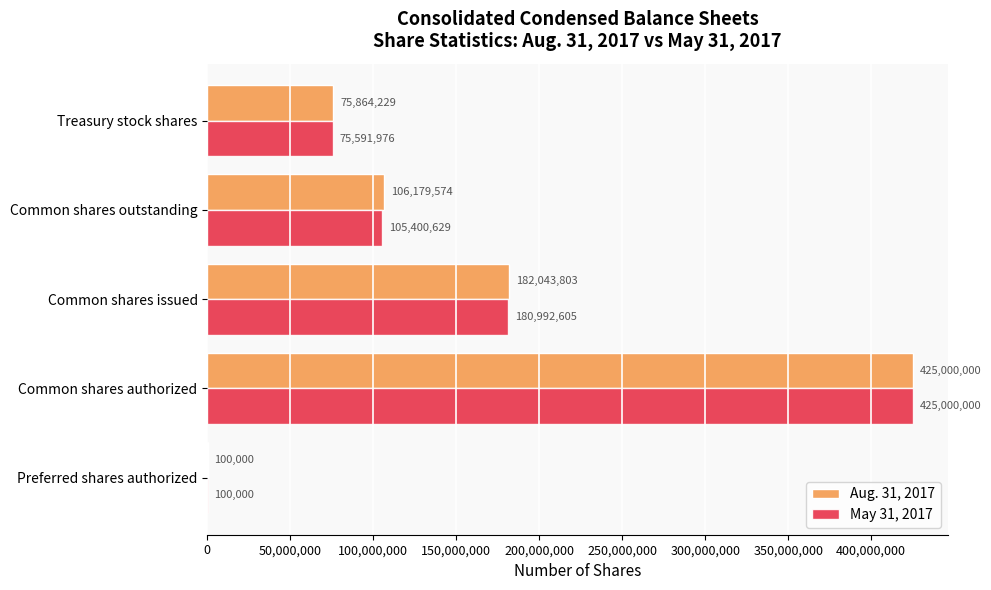

Read the May 31, 2017 value at Preferred shares authorized, to the nearest 10.

100000